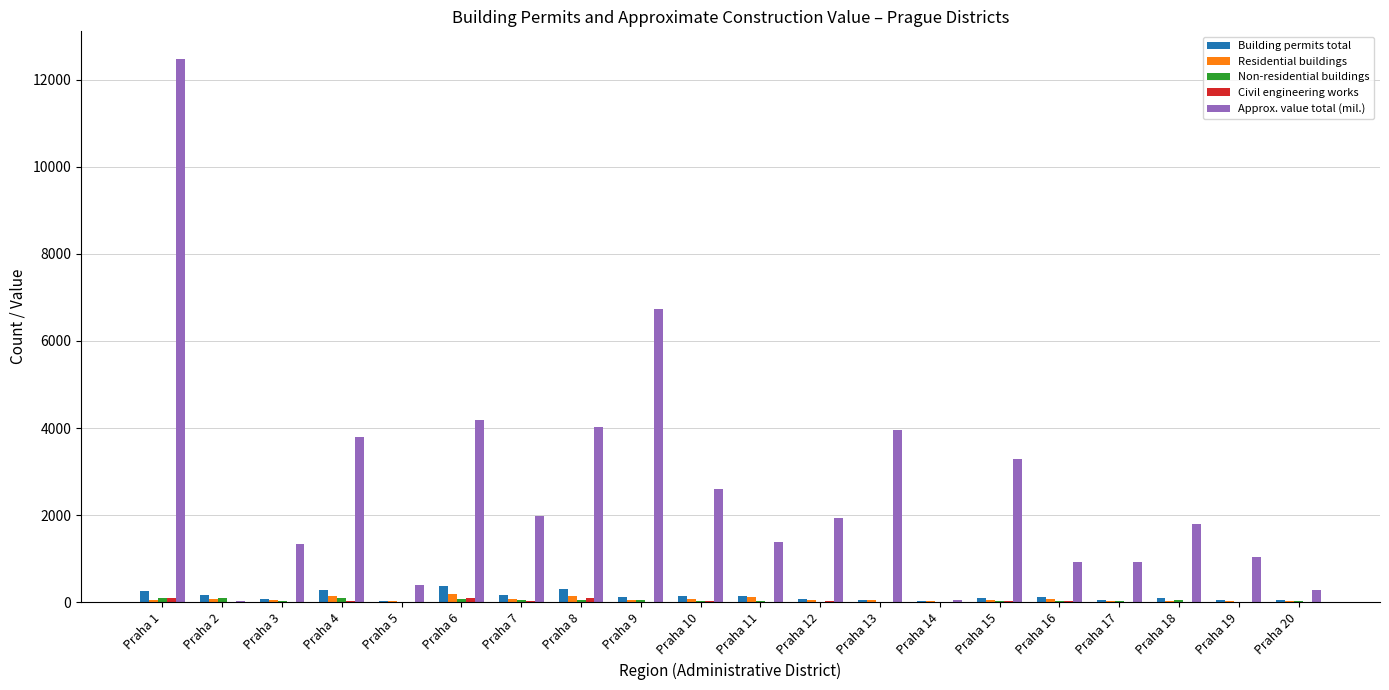

Which series has the largest total across all categories?

Approx. value total (mil.)